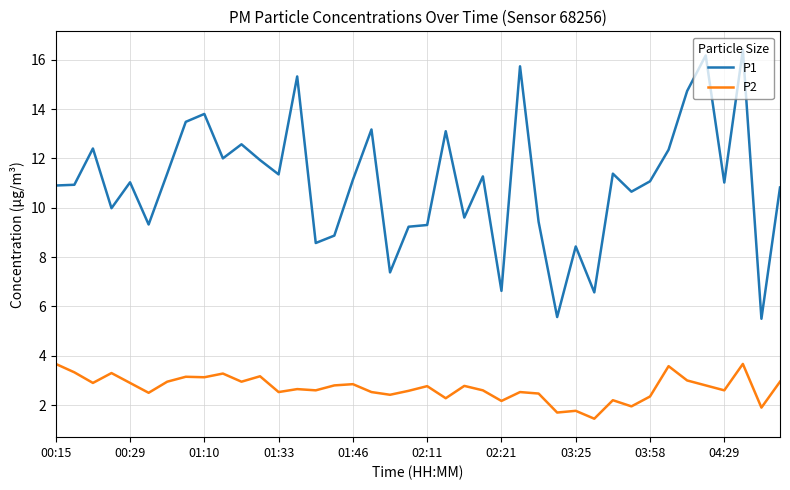

Is this an area chart (filled region under the line)?

No